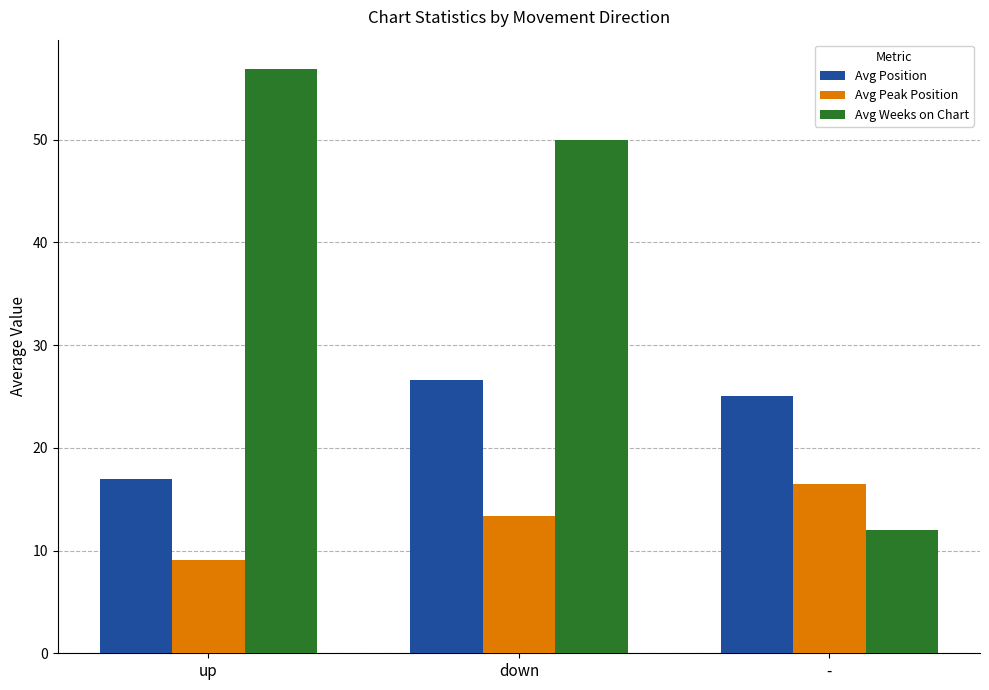

The Avg Peak Position series shows 9.1 at up. True or false?

True